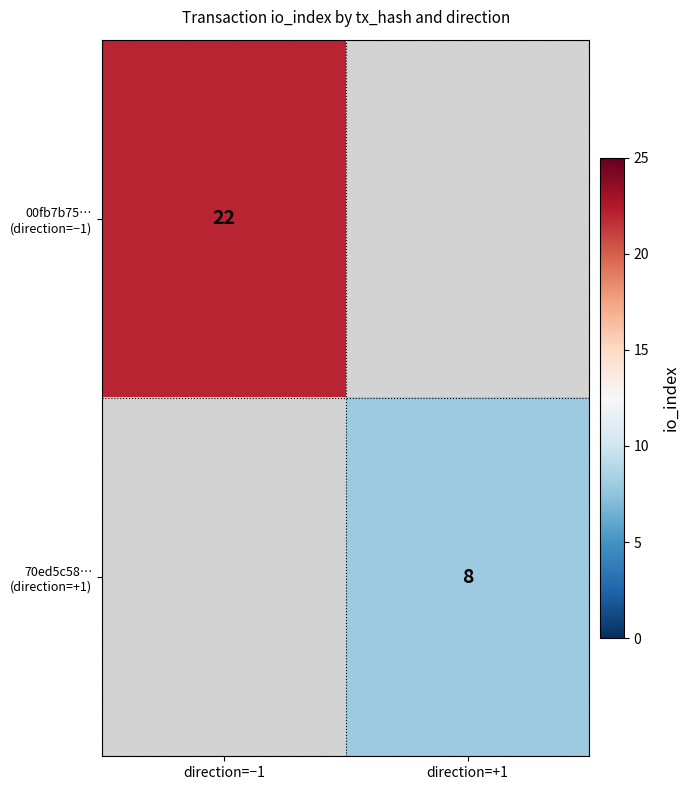

Count the number of data series in this chart.

2